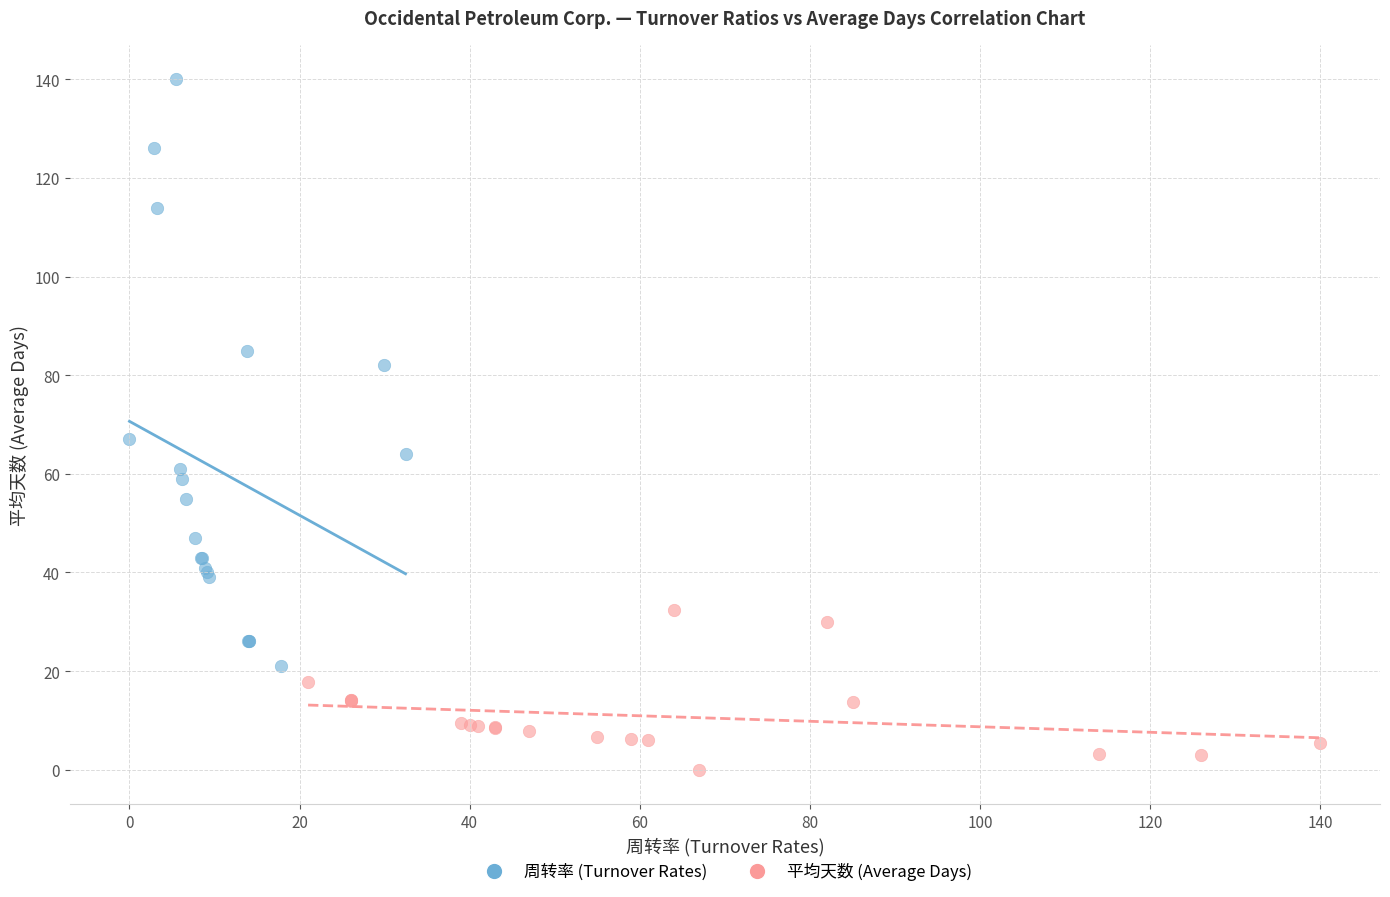

Which series reaches the minimum Y coordinate?

平均天数 (Average Days)